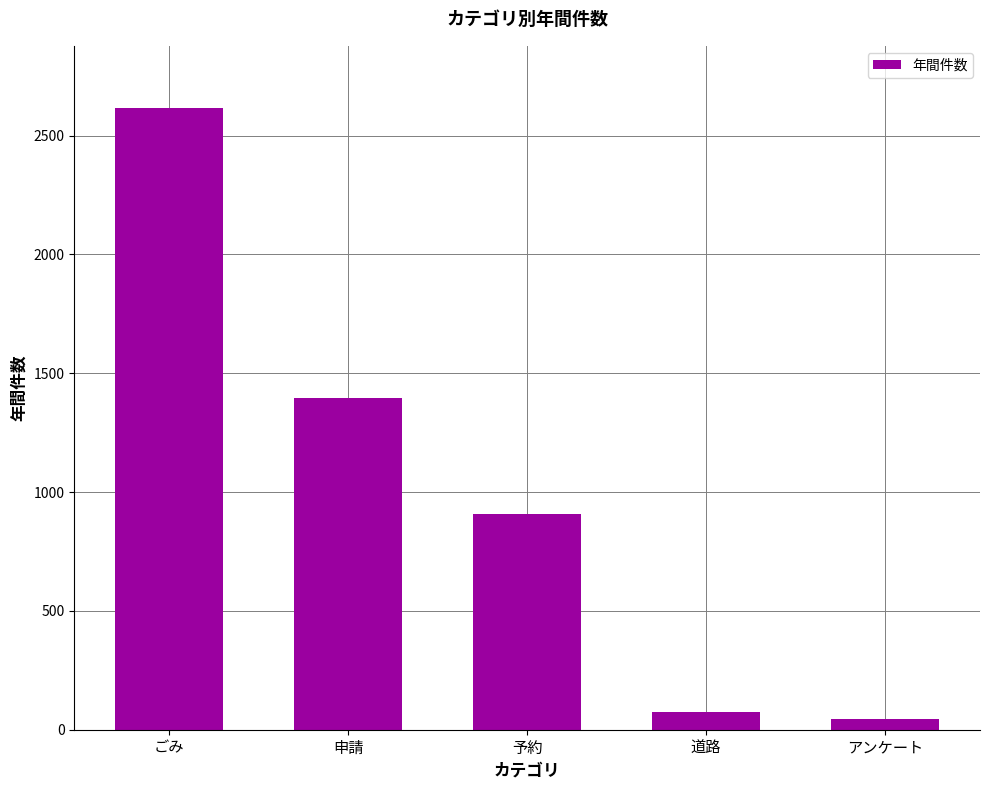

How many data points are less than 908?

2